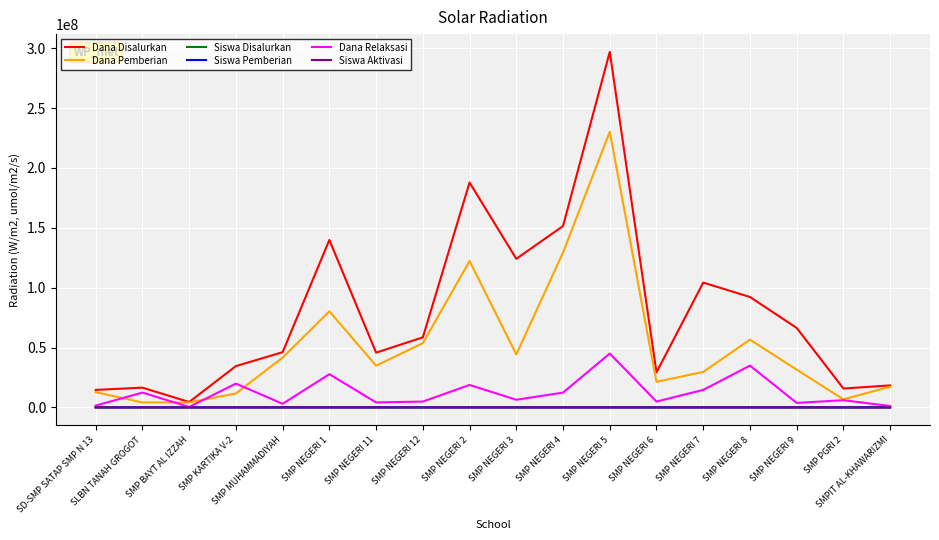

What is the maximum value shown in the chart?

297000000